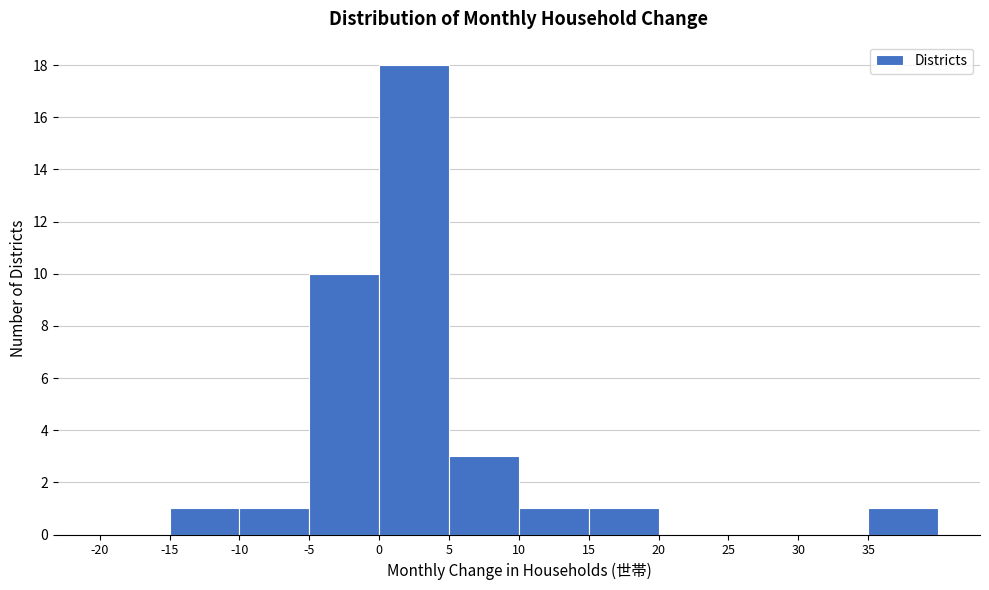

Reading left to right, list every bar in this chart as the range it spans on the x-axis followed by its height. The values are not printed on the chart, so give them approximately, as read against the axis.

-20 to -15: 0
-15 to -10: 1
-10 to -5: 1
-5 to 0: 10
0 to 5: 18
5 to 10: 3
10 to 15: 1
15 to 20: 1
20 to 25: 0
25 to 30: 0
30 to 35: 0
35 to 40: 1